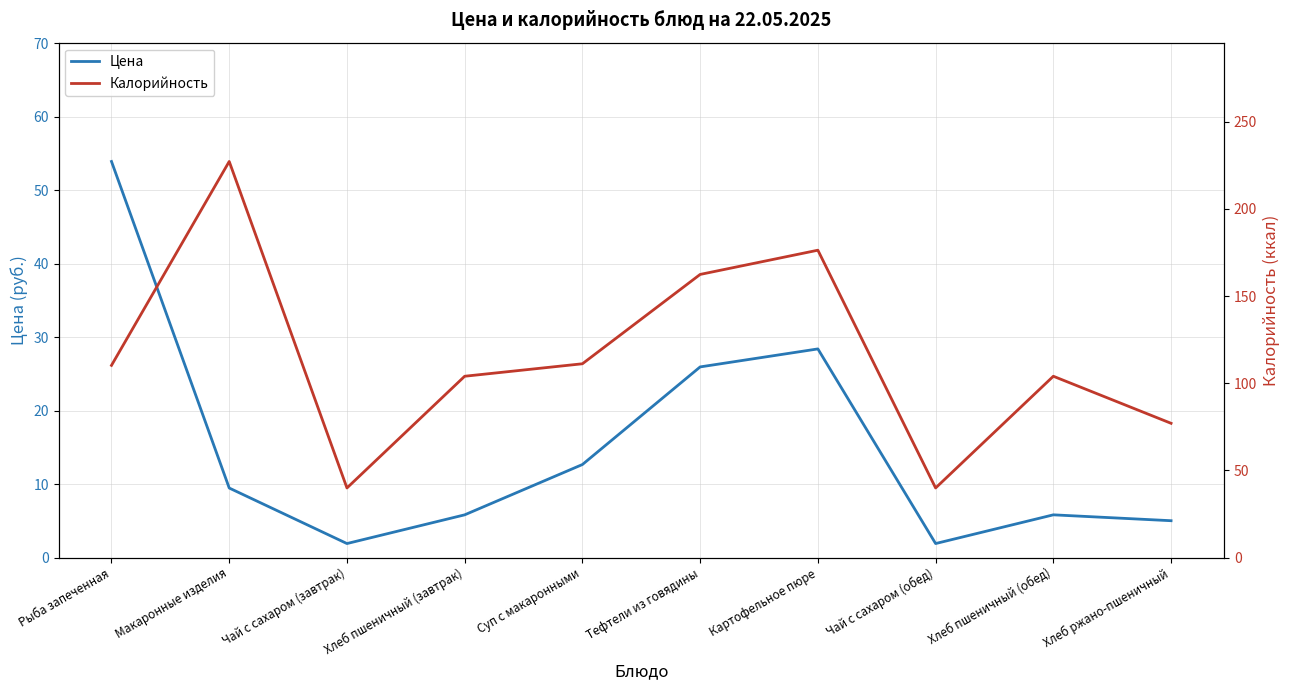

Is the value of Цена at Хлеб ржано-пшеничный greater than the value of Калорийность at Хлеб пшеничный (обед)?

No